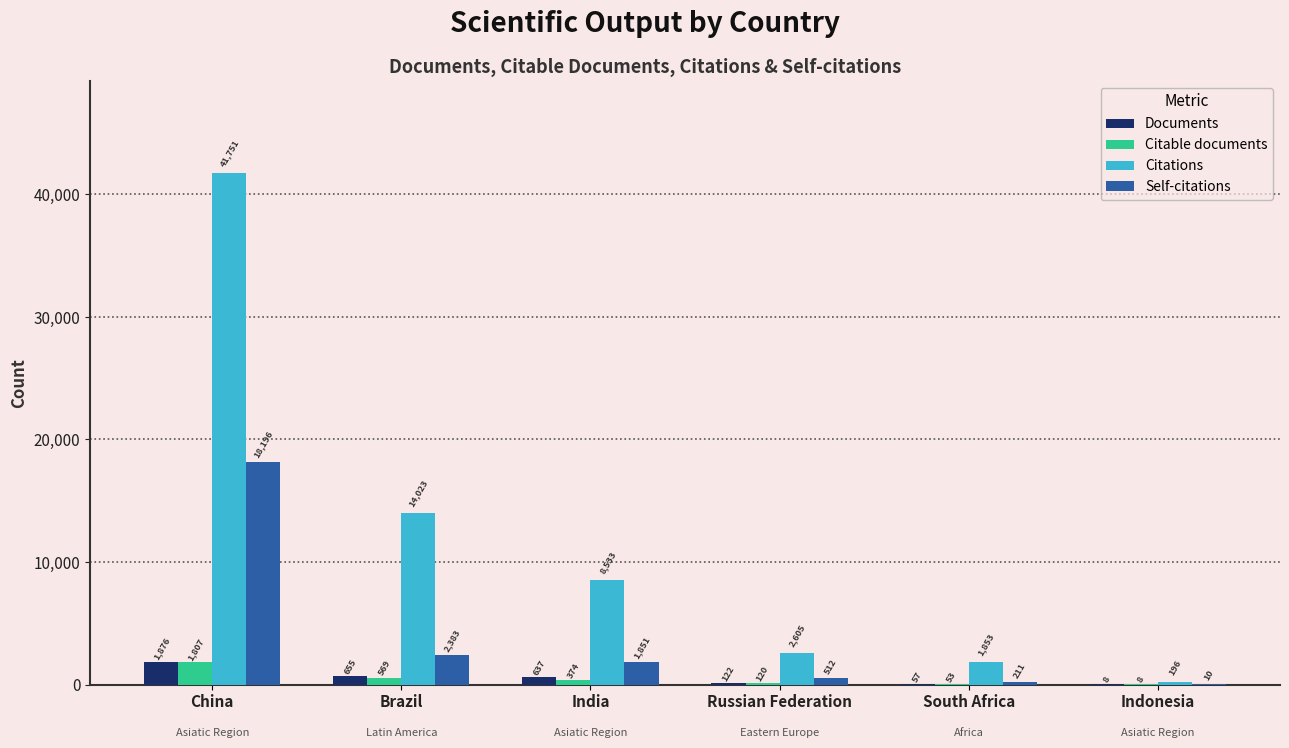

Which series has the largest range (max minus min)?

Citations